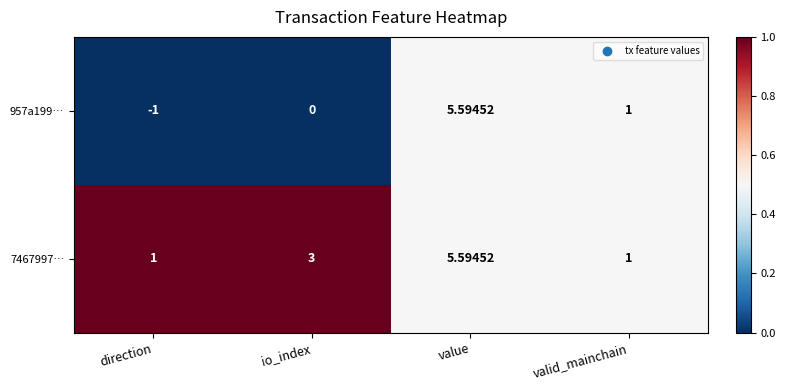

Rank the categories by 957a199… value from highest to lowest.

value, valid_mainchain, io_index, direction